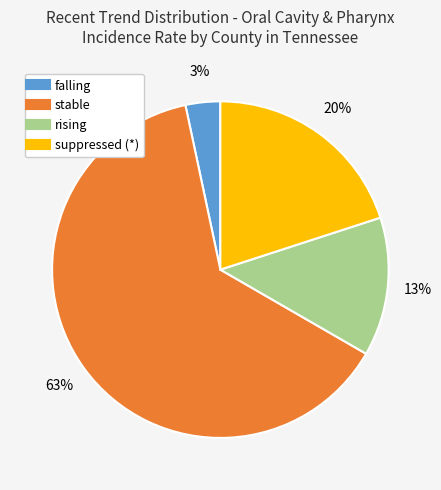

Which category accounts for the majority?

stable